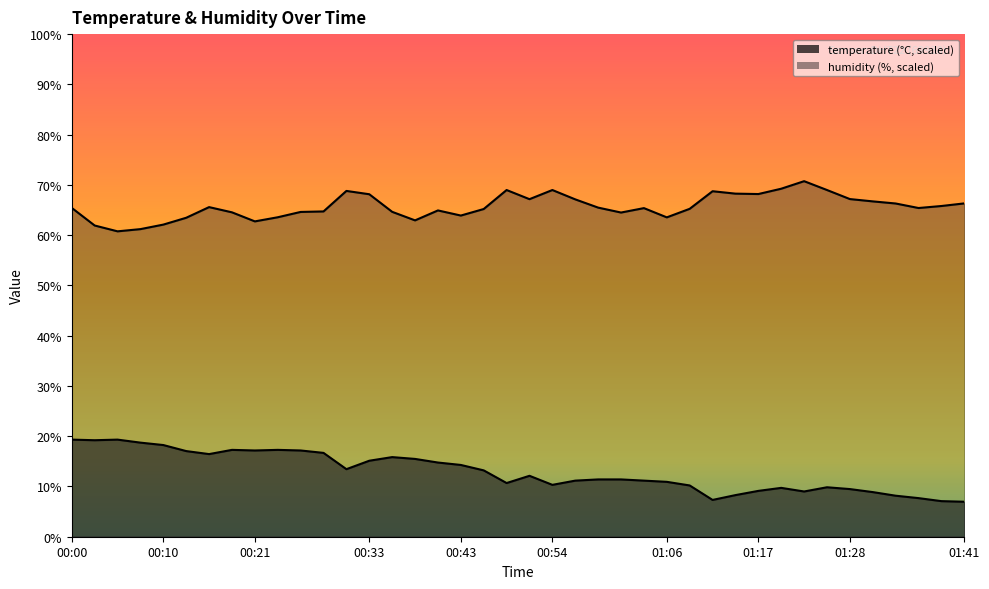

What is the difference between the humidity values at 00:51 and 00:59?

1.7